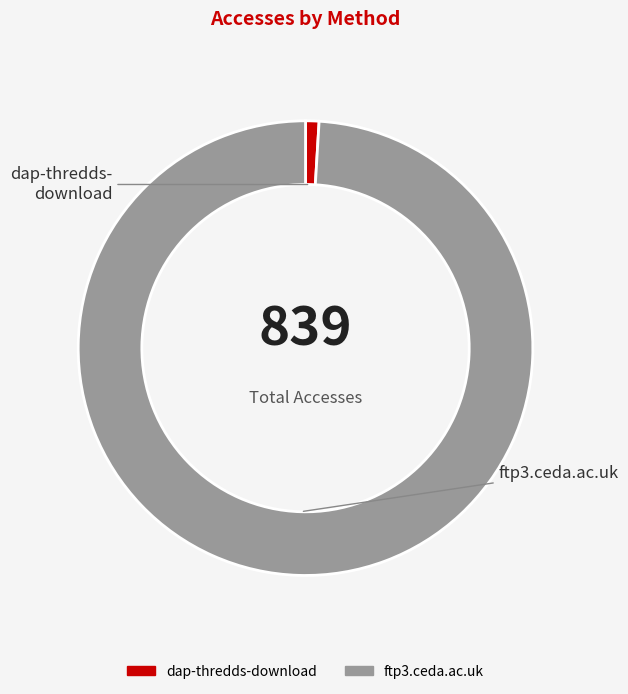

Which slice represents more than half of the pie?

ftp3.ceda.ac.uk